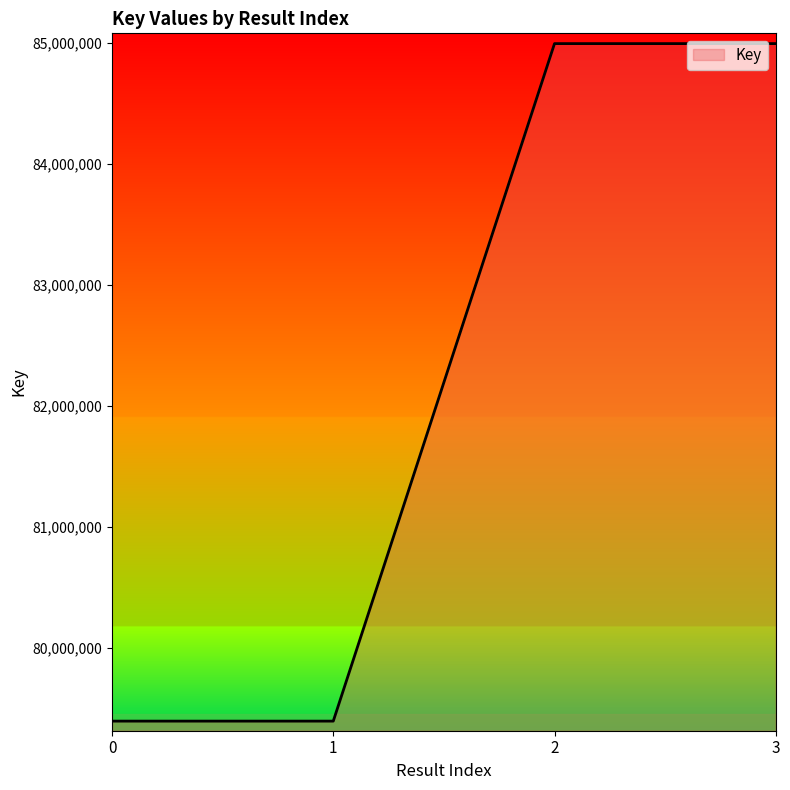

The value at 0 is 113224168. True or false?

False